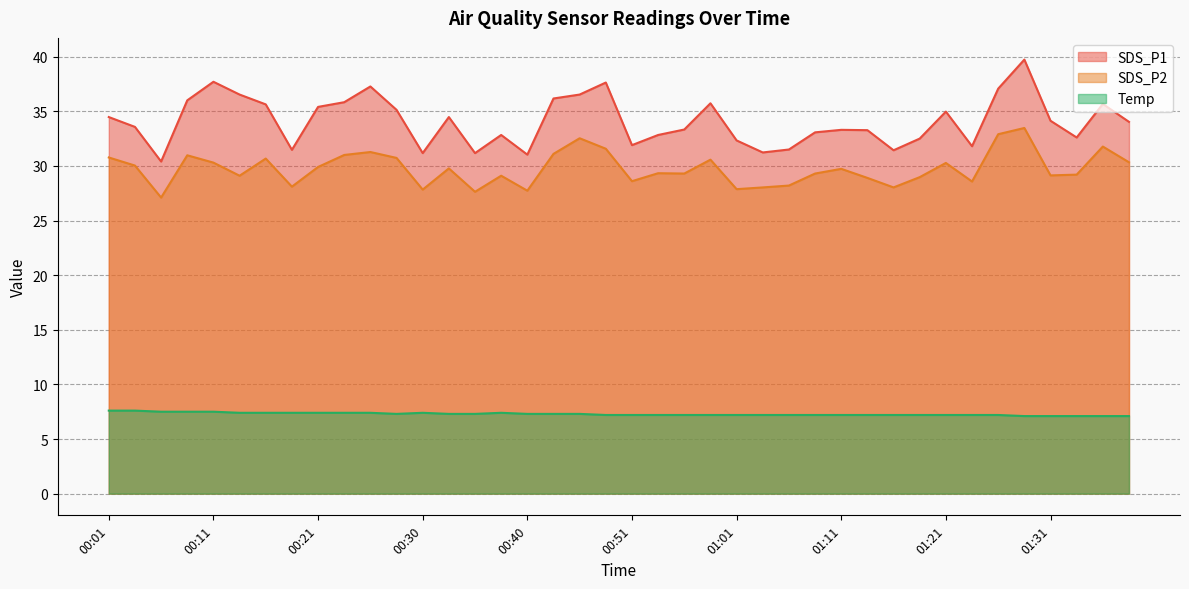

Count the Temp values in the range 7 to 8.

40